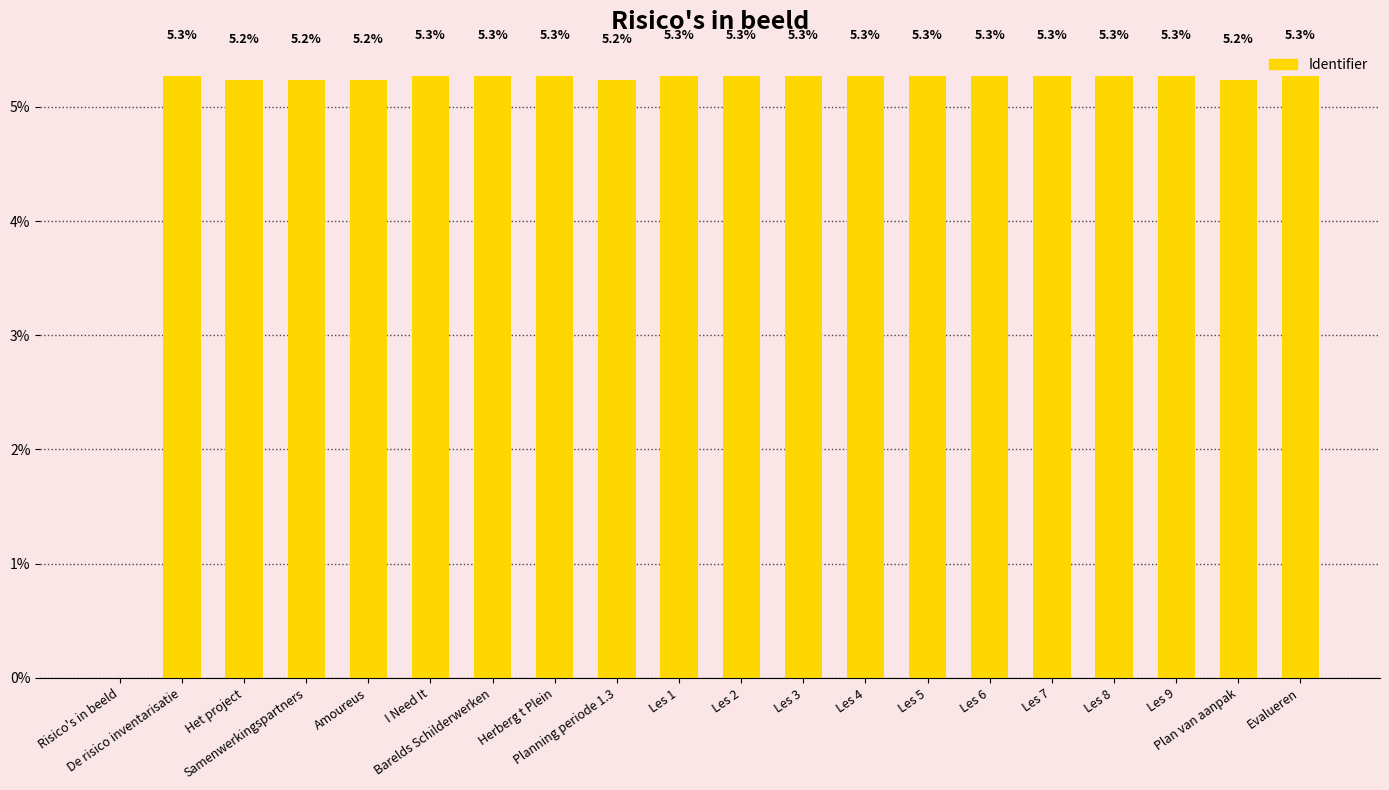

What is the maximum value shown in the chart?

5.3